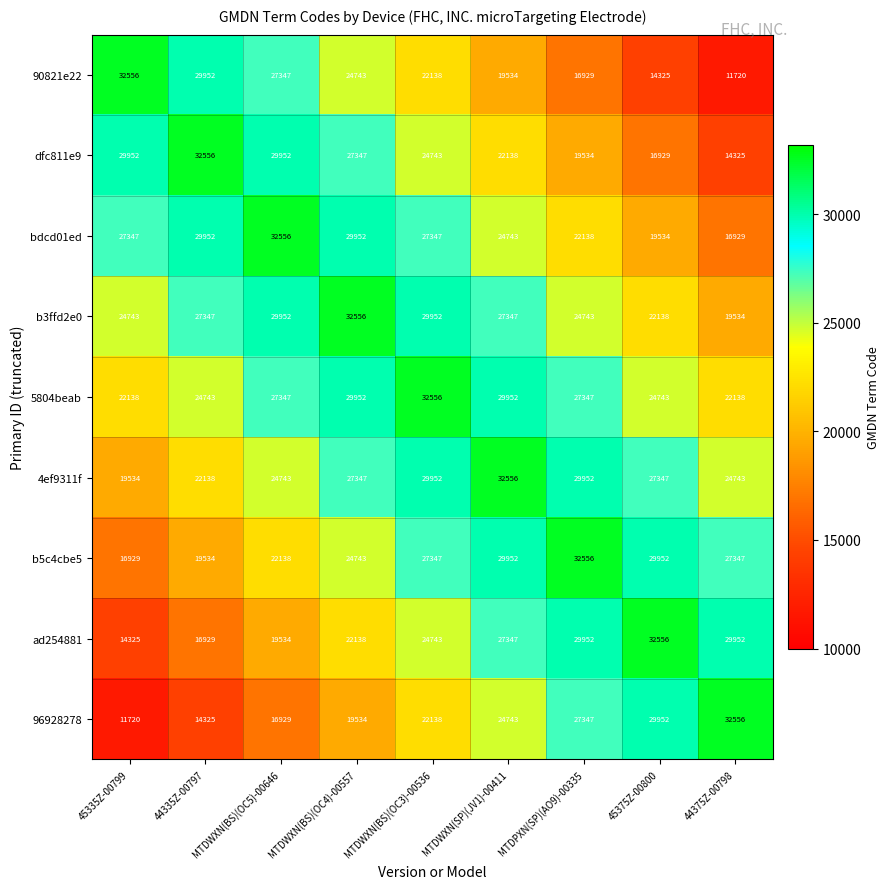

What is the difference between the second highest and second lowest values in the 96928278 series?

15627